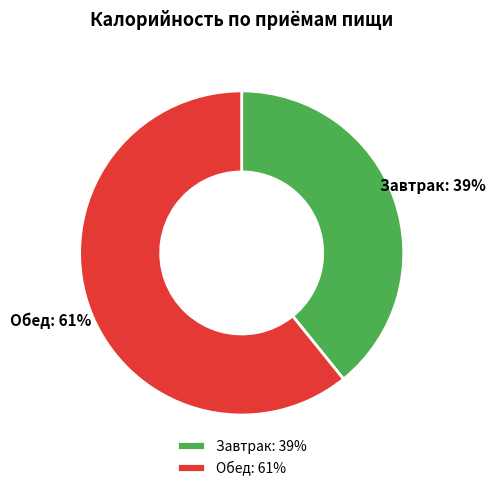

True or false: Завтрак accounts for 39% of the total.

True